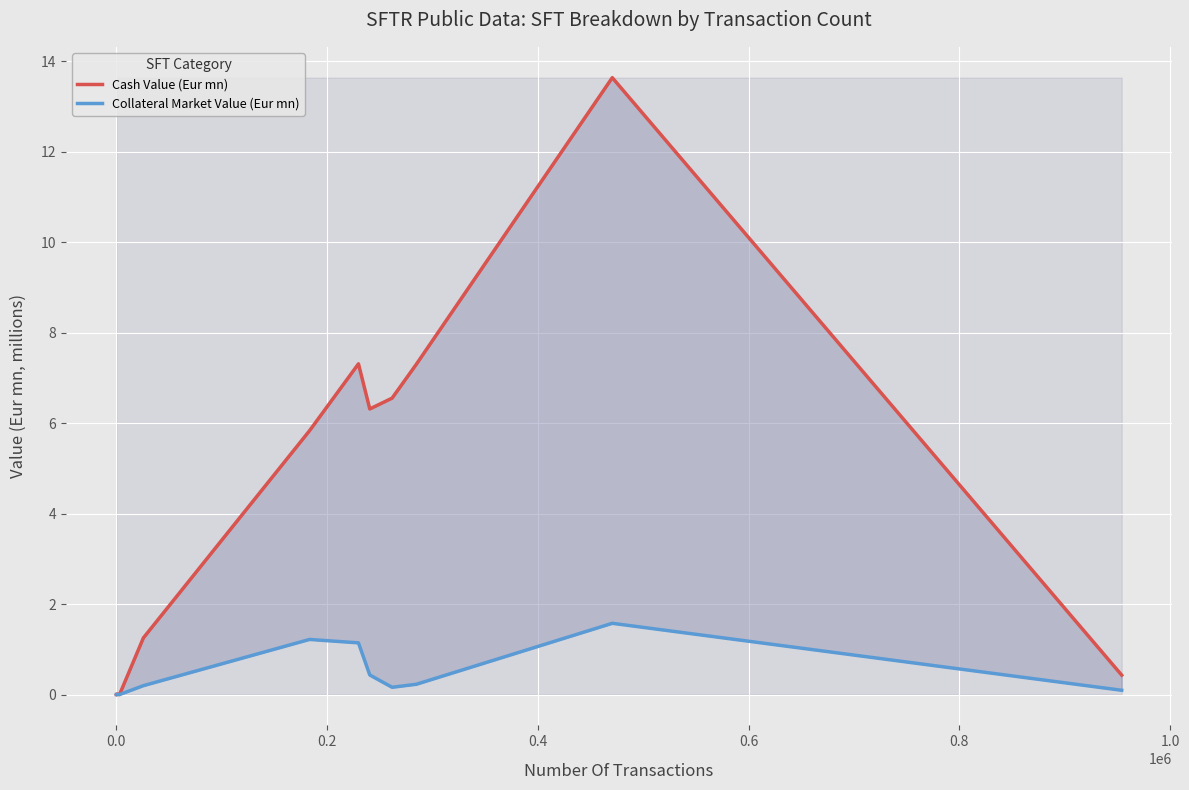

True or false: Cash Value (Eur mn) and Collateral Market Value (Eur mn) intersect in this chart.

False